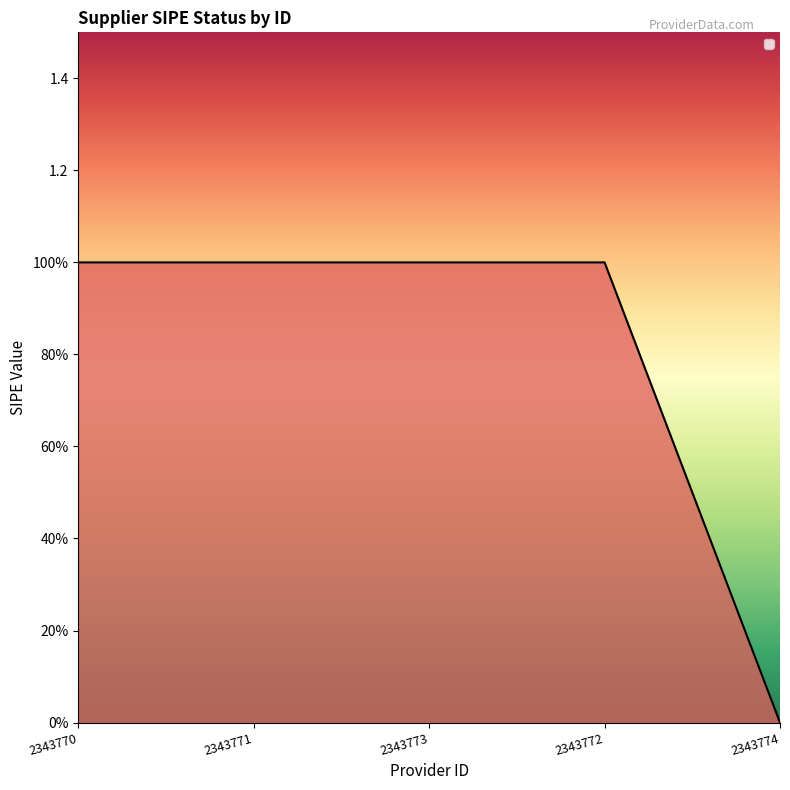

What is the label of the 5th point from the right?

2343770